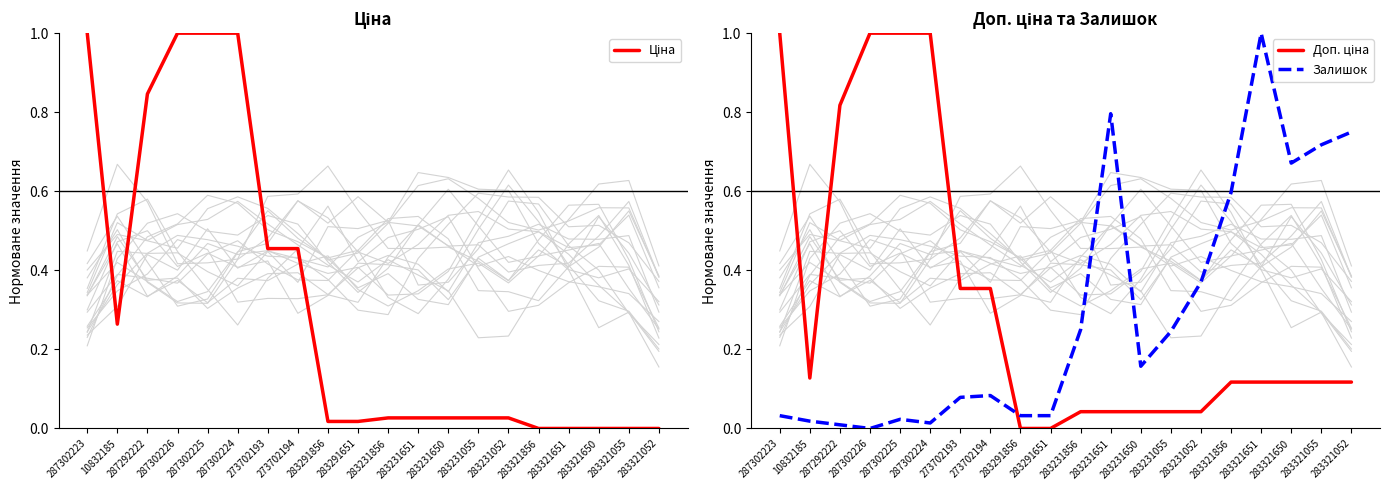

Reading left to right, what are all the values shown in this chart?

Ціна: 1.0	0.3	0.8	1.0	1.0	1.0	0.5	0.5	0.0	0.0	0.0	0.0	0.0	0.0	0.0	0.0	0.0	0.0	0.0	0.0
Доп. ціна: 1.0	0.1	0.8	1.0	1.0	1.0	0.4	0.4	0.0	0.0	0.0	0.0	0.0	0.0	0.0	0.1	0.1	0.1	0.1	0.1
Залишок: 0.0	0.0	0.0	0.0	0.0	0.0	0.1	0.1	0.0	0.0	0.2	0.8	0.2	0.2	0.4	0.6	1.0	0.7	0.7	0.8